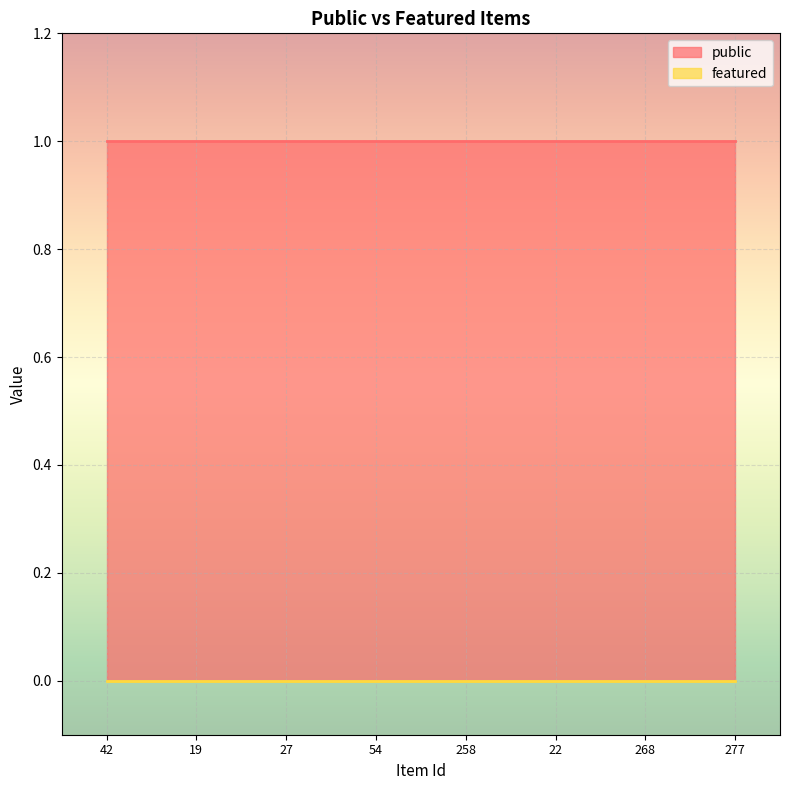

How many distinct data groups are displayed?

2